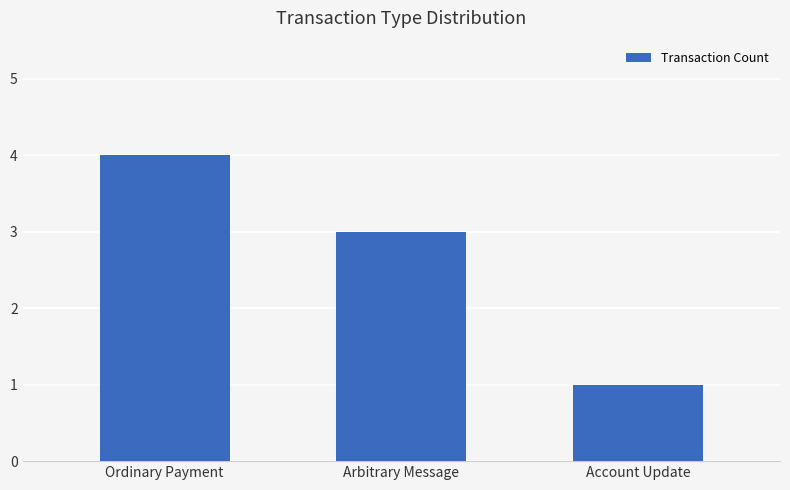

What is the difference between the values at Account Update and Arbitrary Message?

2